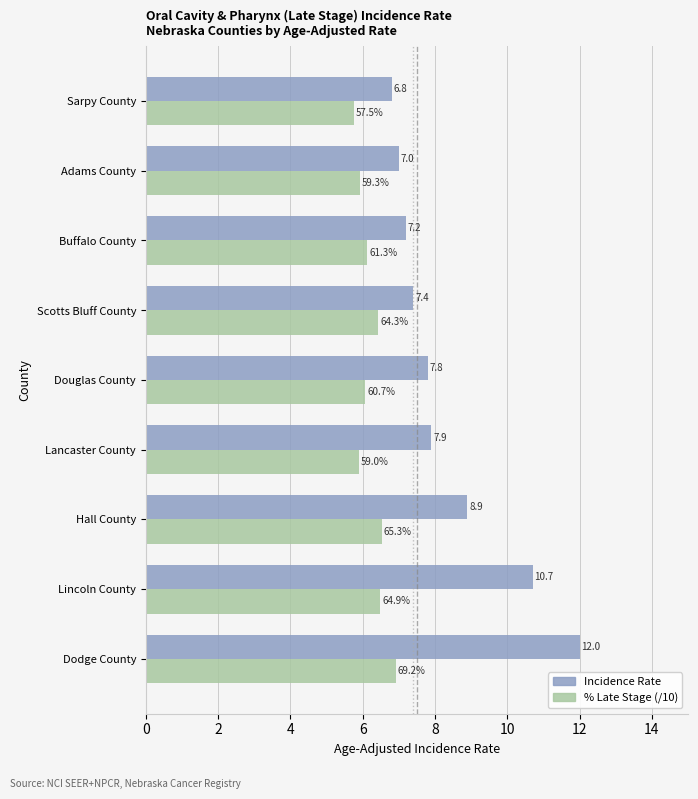

What are all the series names shown in the legend?

Incidence Rate, % Late Stage (/10)